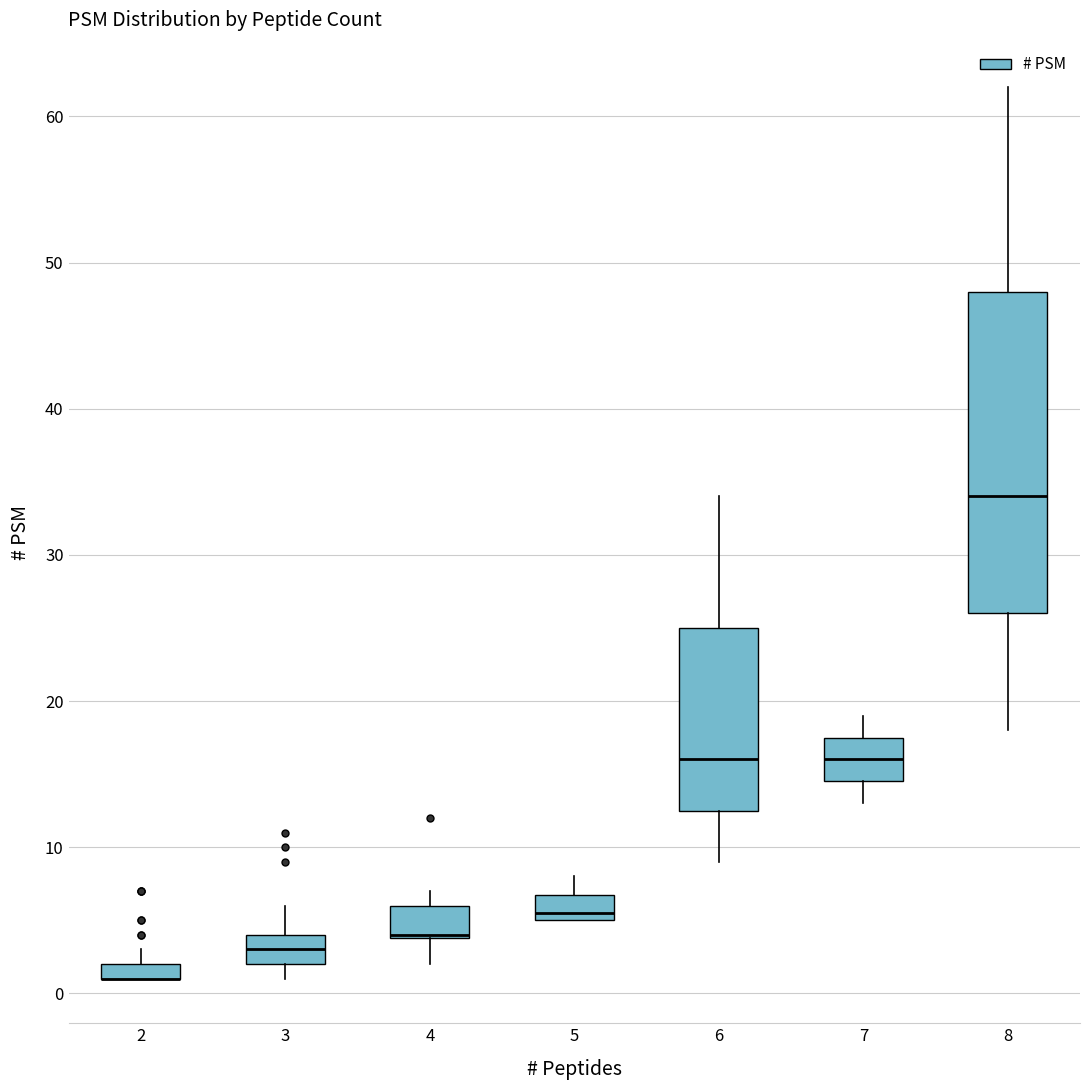

Comparing the boxes themselves (not the whiskers), which one is the tallest?

8